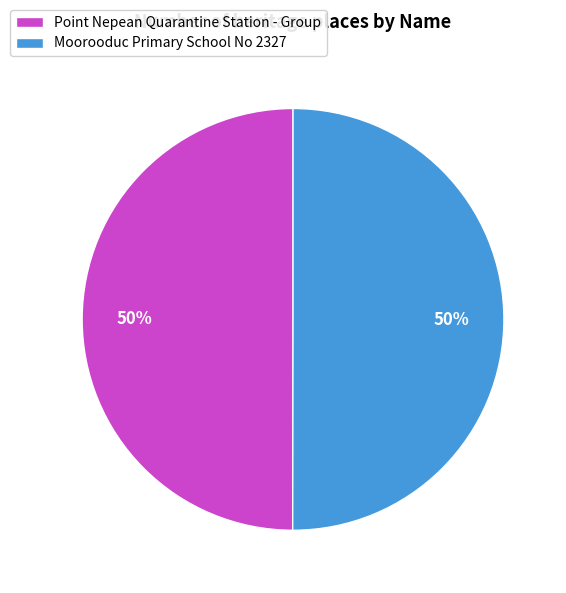

Do Moorooduc Primary School No 2327 and Point Nepean Quarantine Station - Group together represent more than half of the pie?

Yes